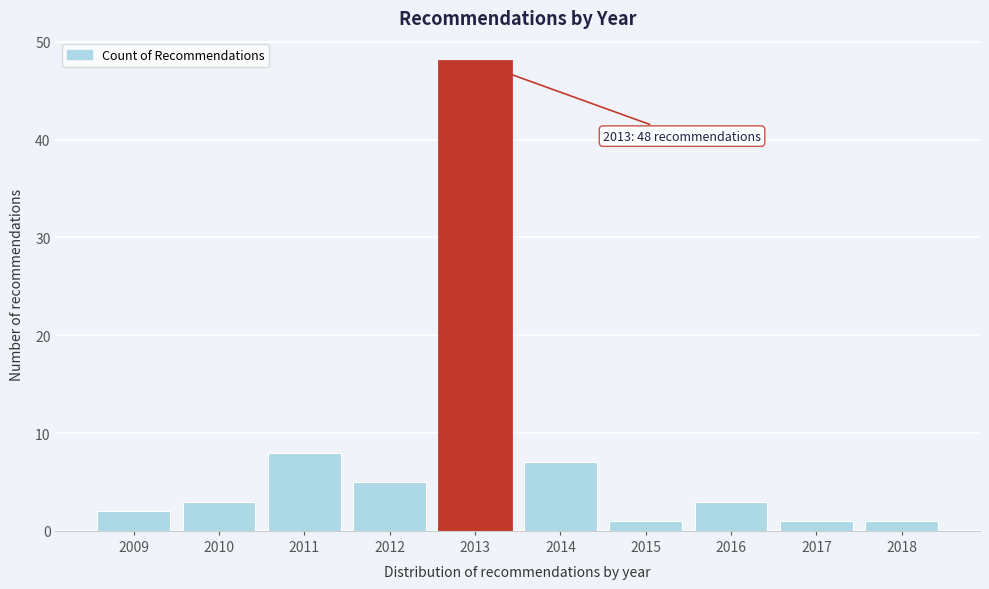

Reading right to left, list all the values displayed in this chart.

1	1	3	1	7	48	5	8	3	2